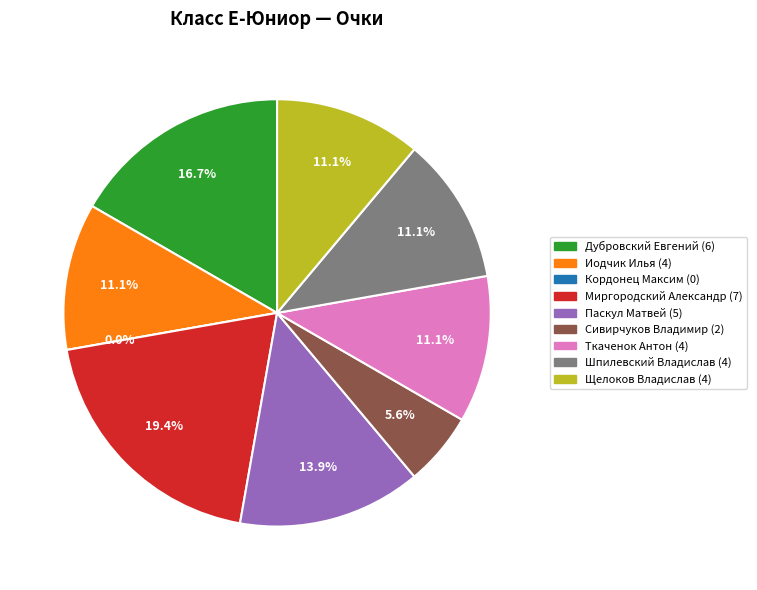

Combined, what portion of the pie is Иодчик Илья and Кордонец Максим?

11.1%